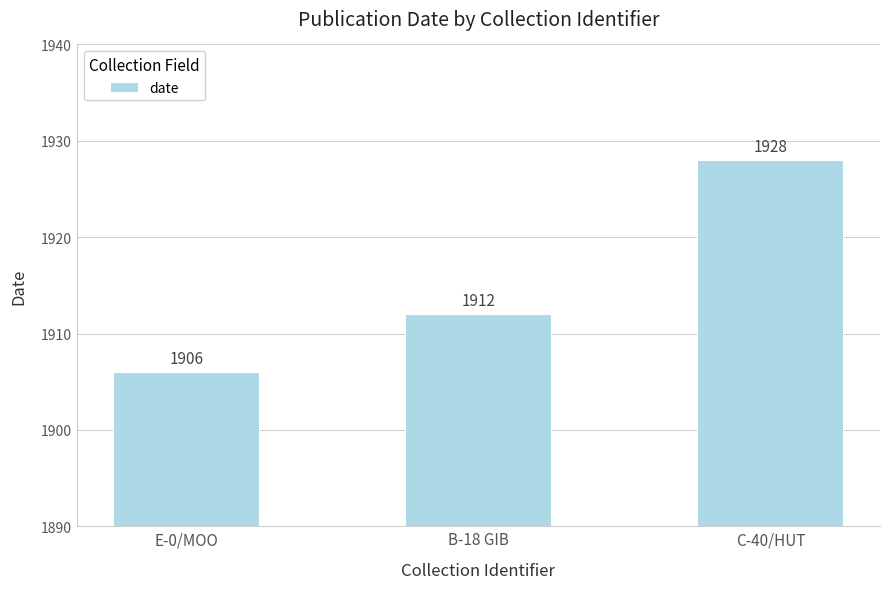

What value does the data have at B-18 GIB?

1912